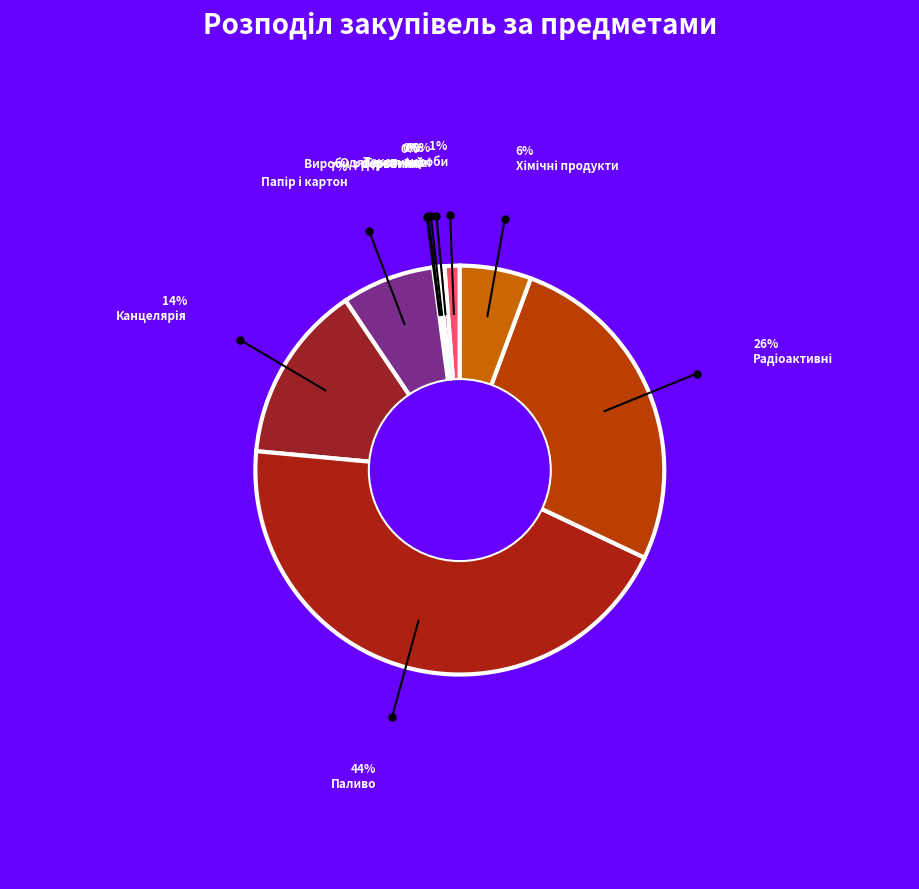

How many slices are in this pie chart?

10